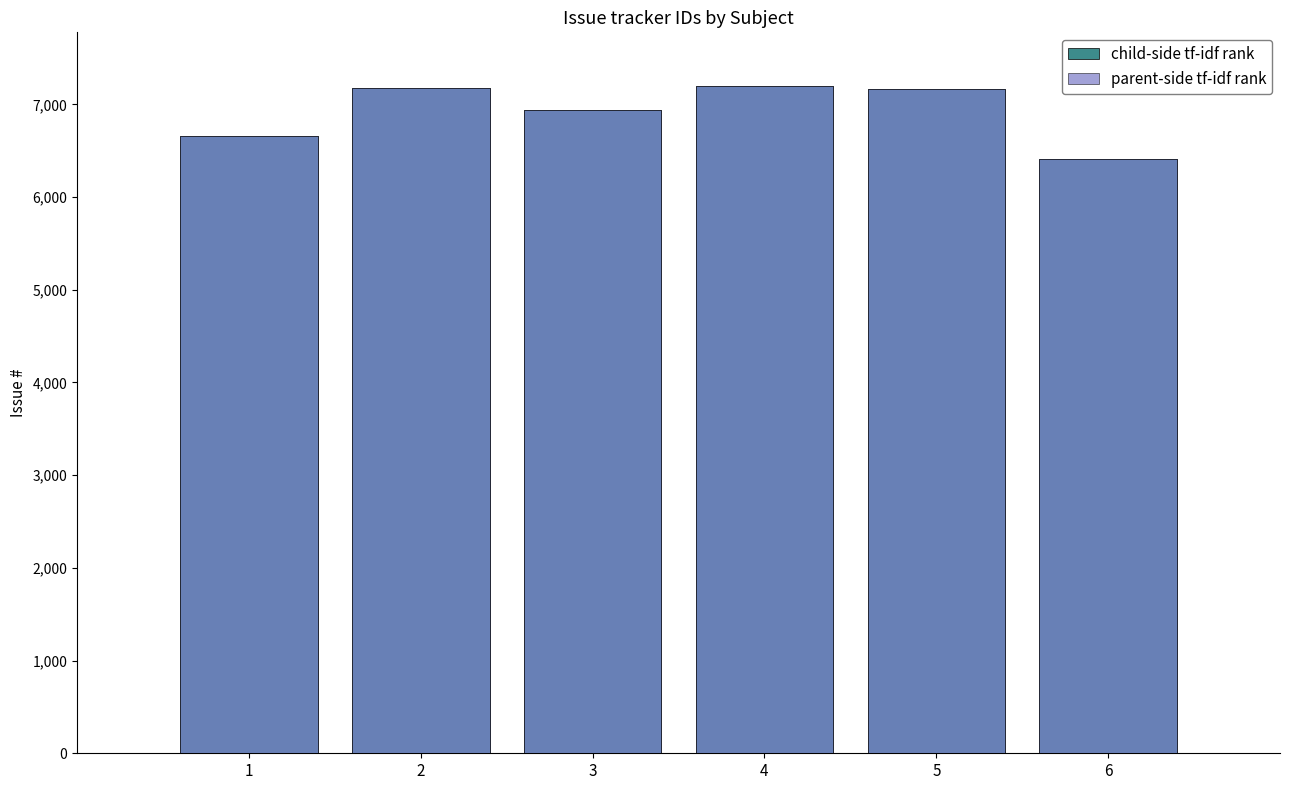

Between 6 and 3, which is larger?

3